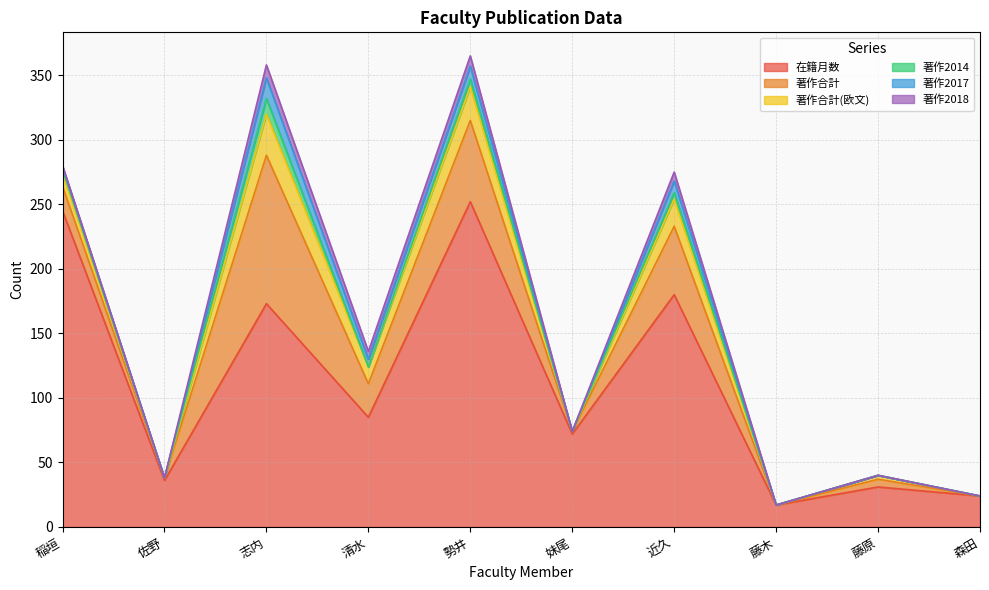

What position from the left is 清水?

4